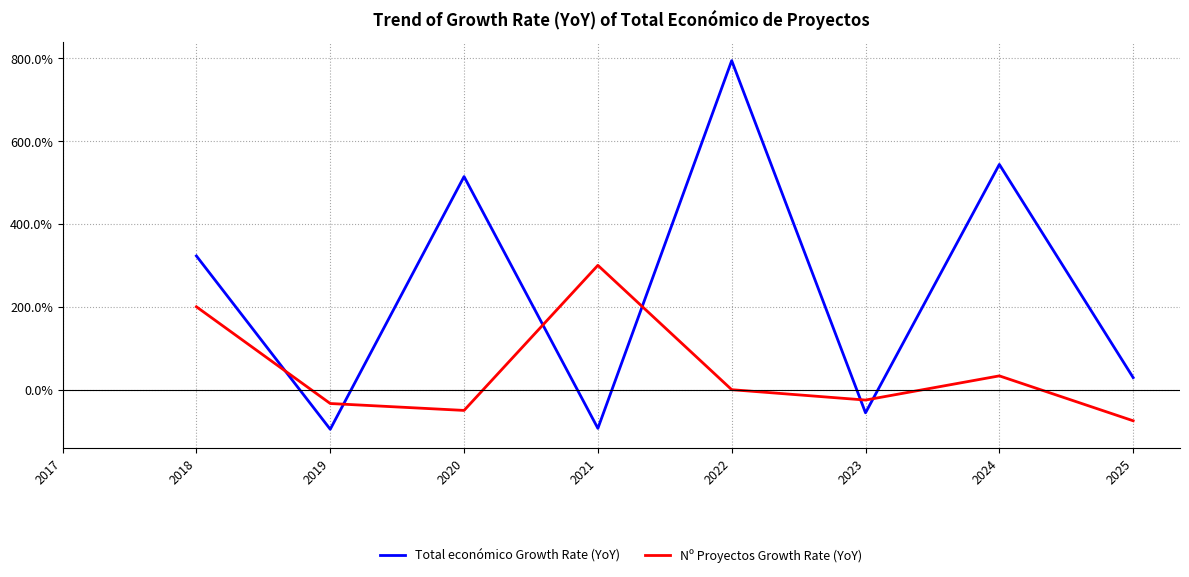

At which category does Total económico Growth Rate (YoY) reach its first local valley?

2019